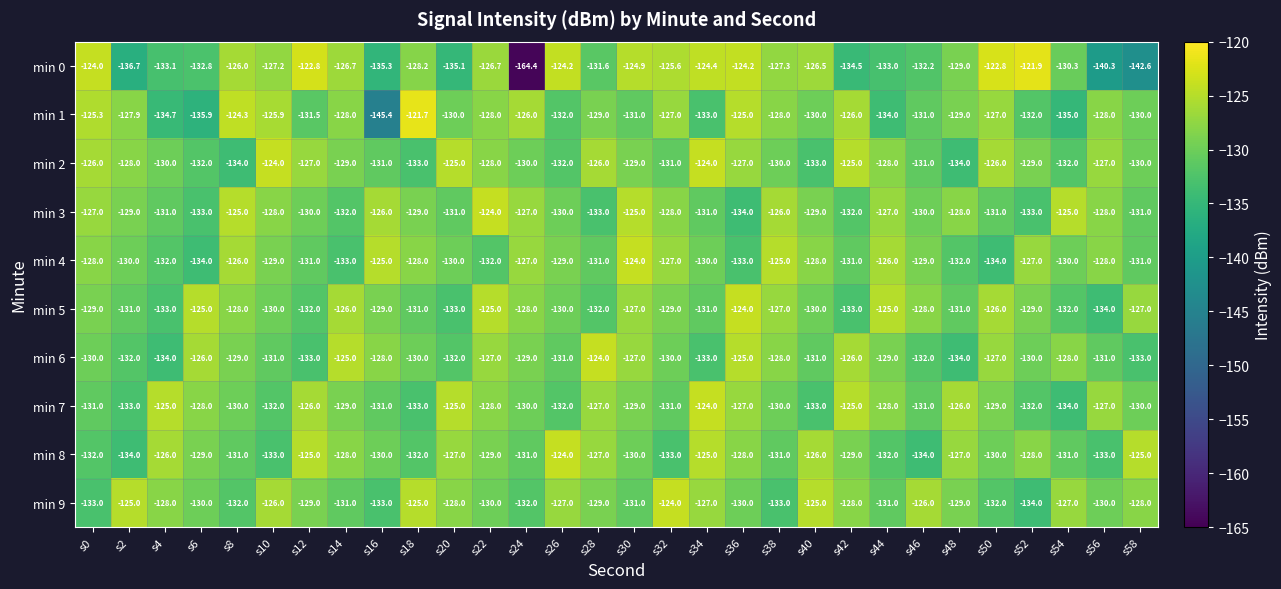

What is the difference between the maximum and minimum values in the min 4 series?

10.0